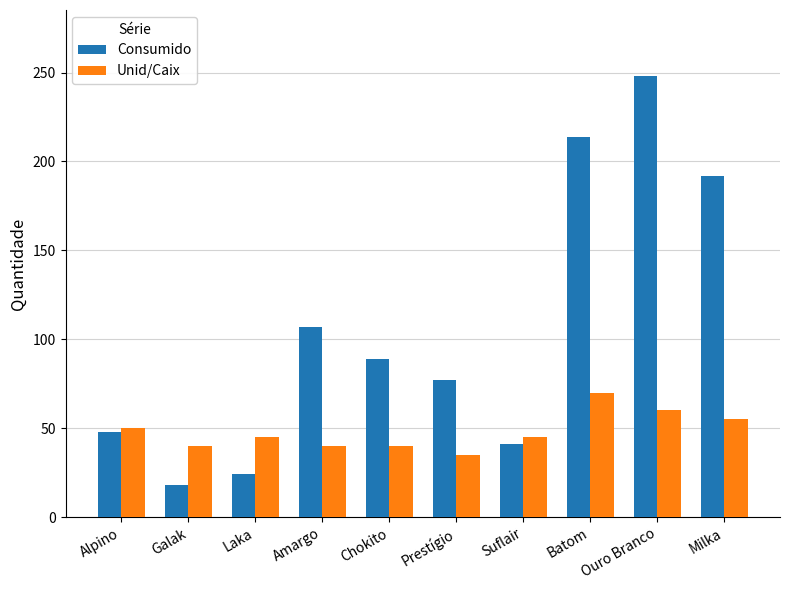

What is the difference between the maximum and minimum values in the Consumido series?

230